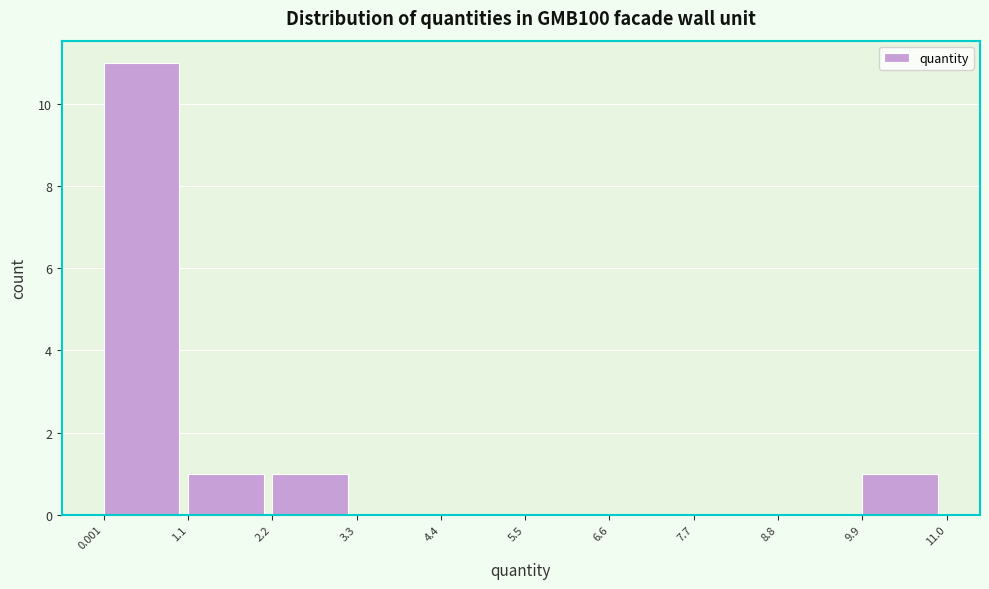

What is the height of the bar covering 9.9 to 11.0 on the x-axis? The values are not printed on the chart, so give them approximately, as read against the axis.

1